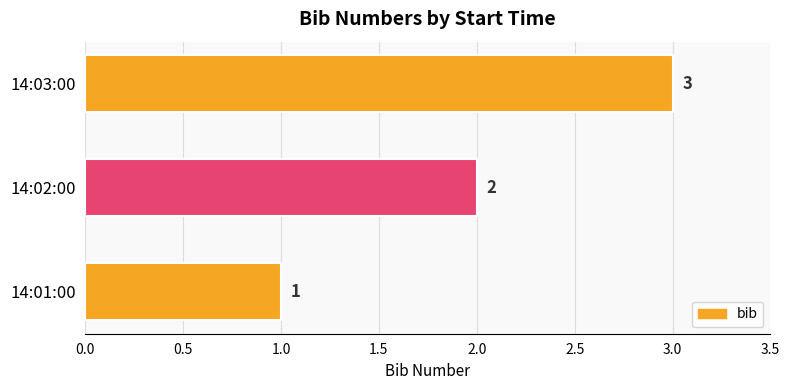

What is the maximum value shown in the chart?

3